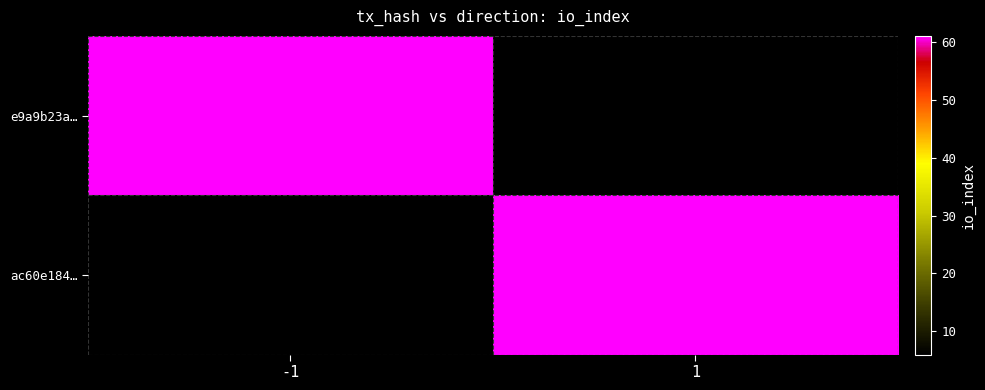

Which series has the largest total across all categories?

e9a9b23a…